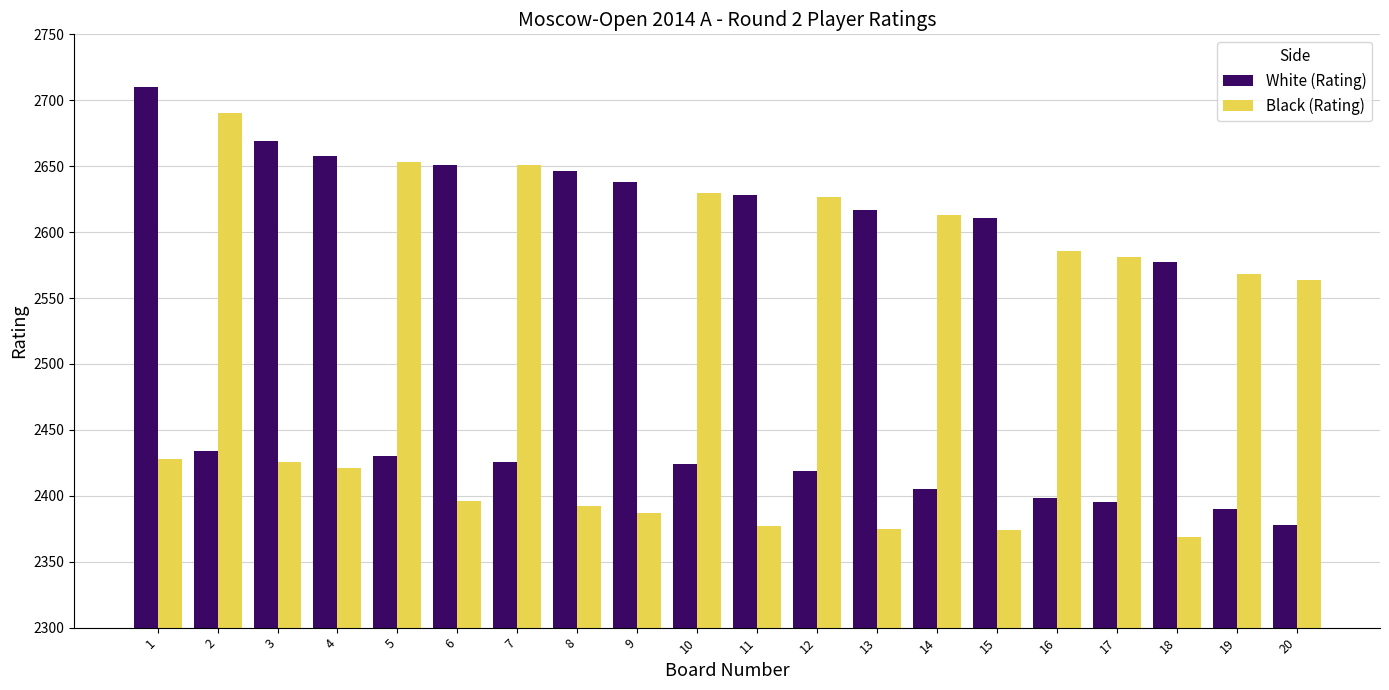

Which series has the largest total across all categories?

White (Rating)